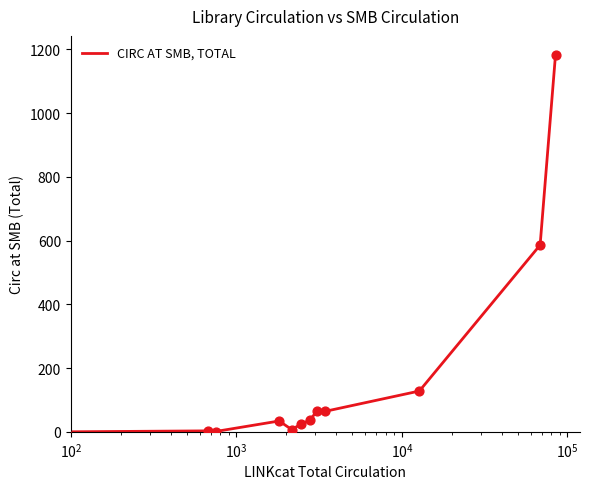

What is the greatest value displayed?

1183